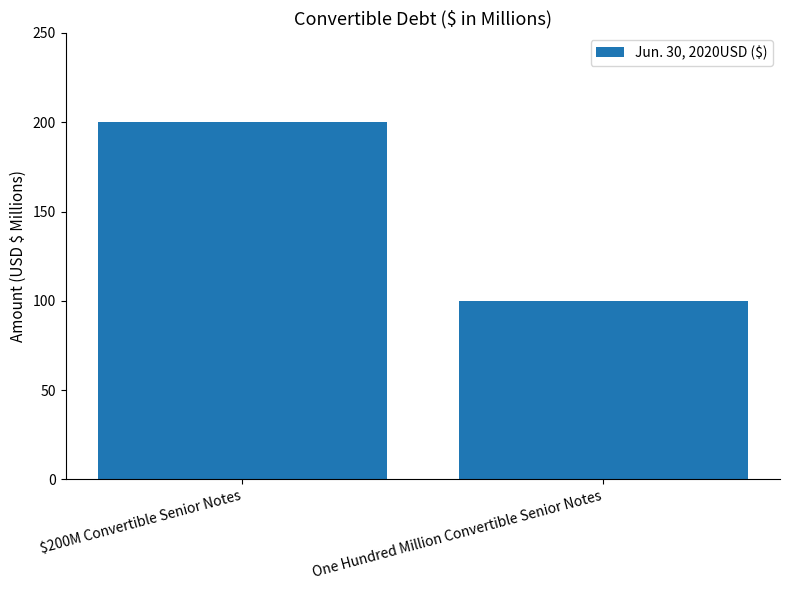

List the labels in order of value, largest first.

$200M Convertible Senior Notes, One Hundred Million Convertible Senior Notes